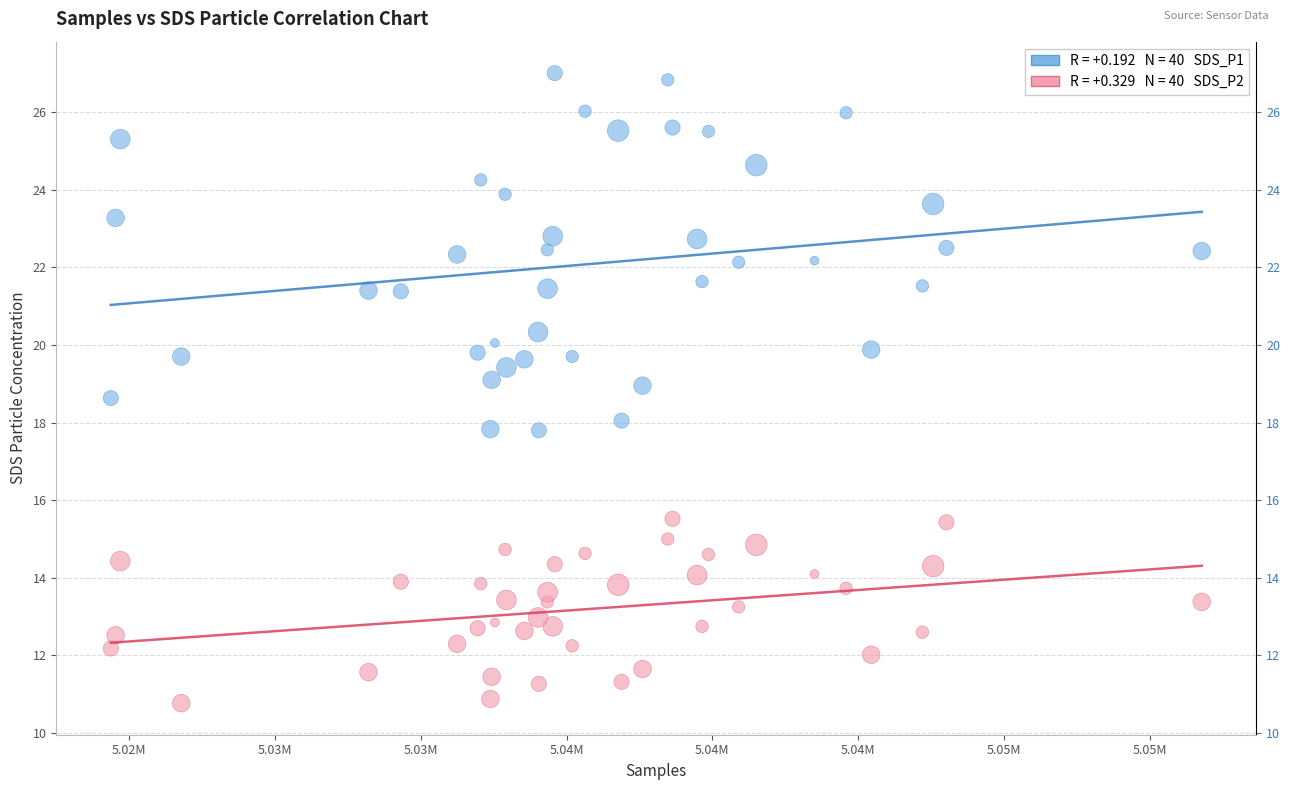

Across all data points, what is the range of X values (max minus min)?

37419.0